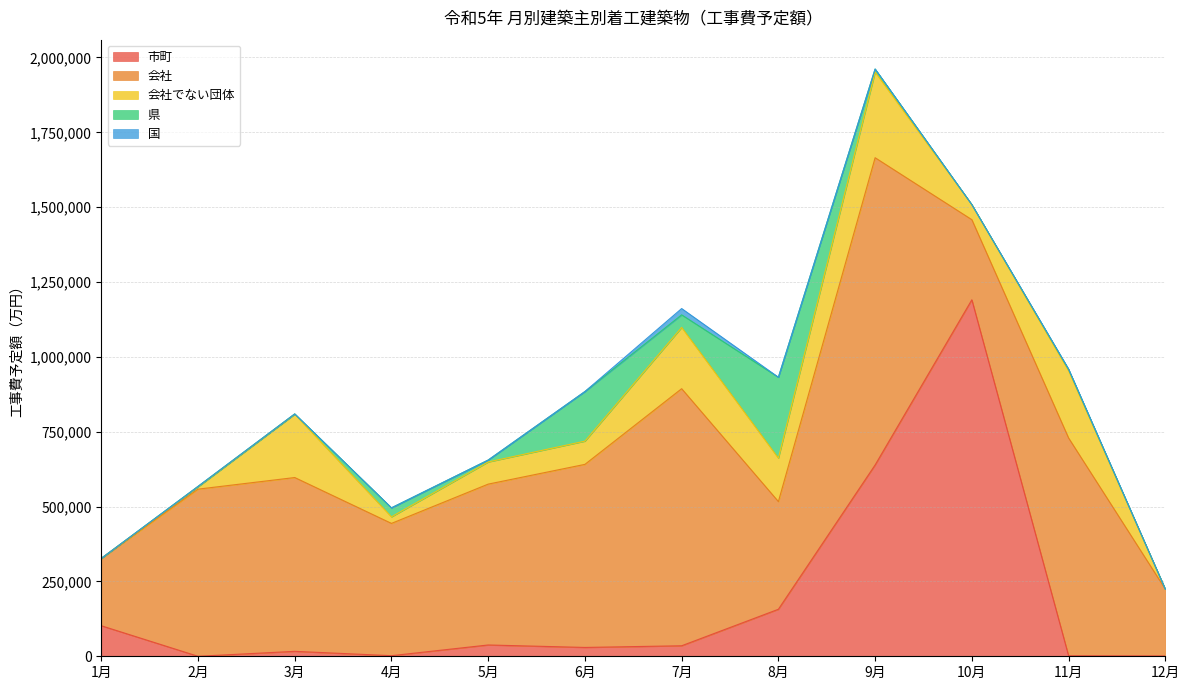

List the series in order of their peak value, lowest first.

国, 県, 会社でない団体, 会社, 市町